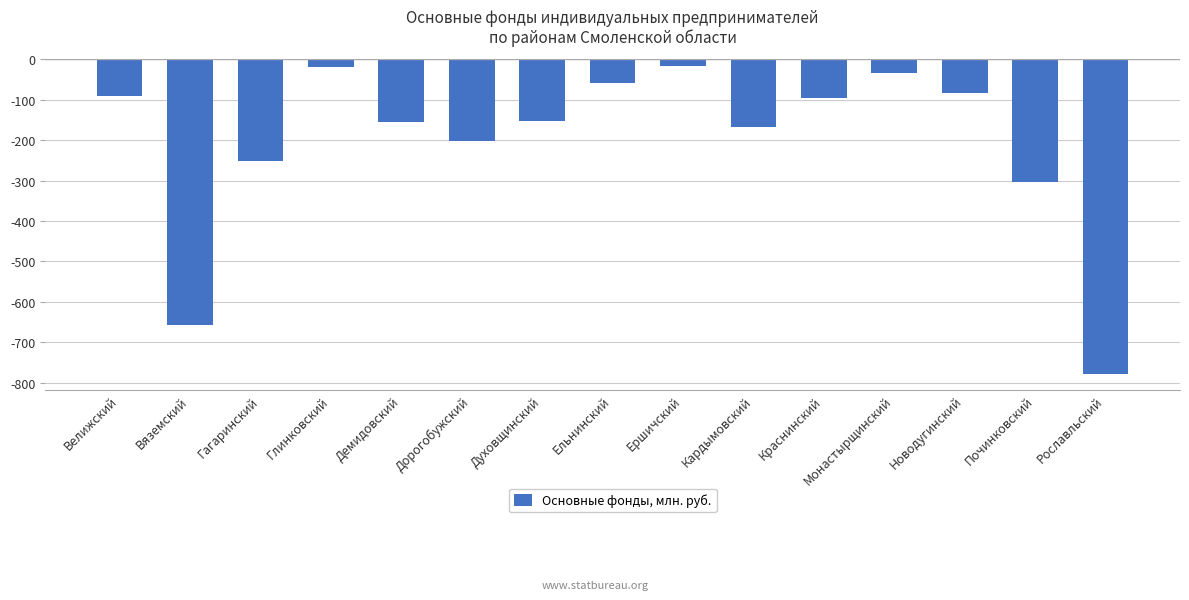

Is it true that the value at Кардымовский is -168.0?

True